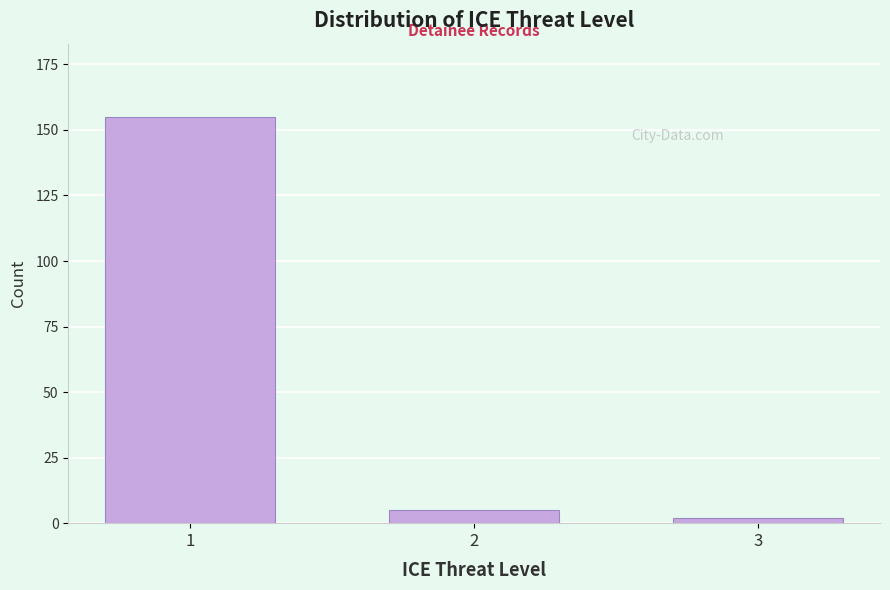

Reading left to right, transcribe all the data shown in this chart.

1=155	2=5	3=2